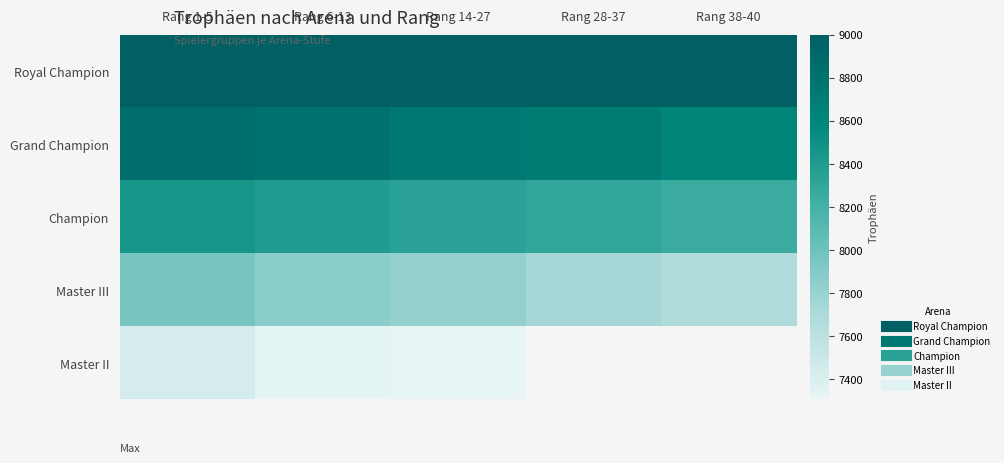

The value of Master II at Rang 6-13 is 10460.1. True or false?

False